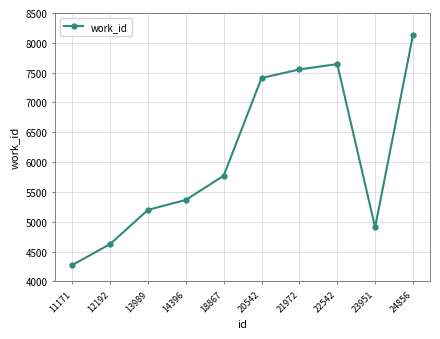

At which category does the chart reach its peak across all series?

24856